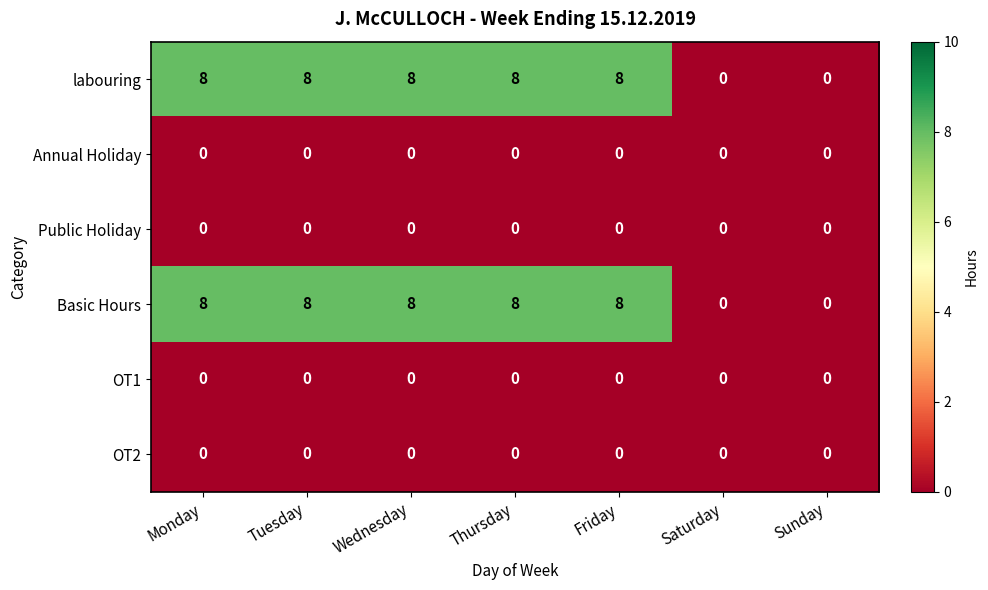

Count the number of categories in the chart.

7